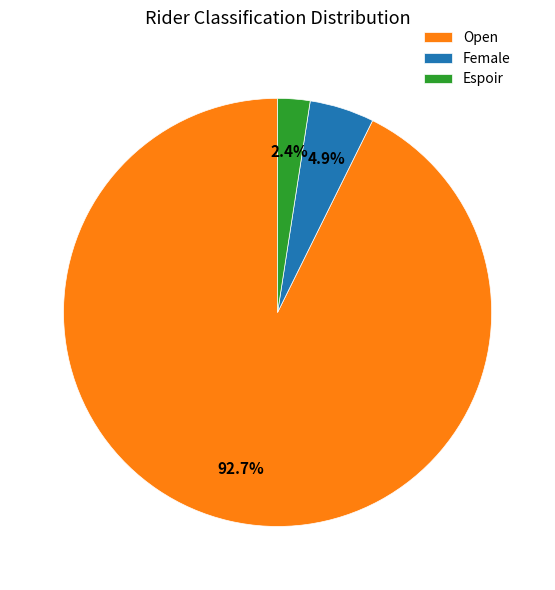

Rank the categories by value from lowest to highest.

Espoir, Female, Open